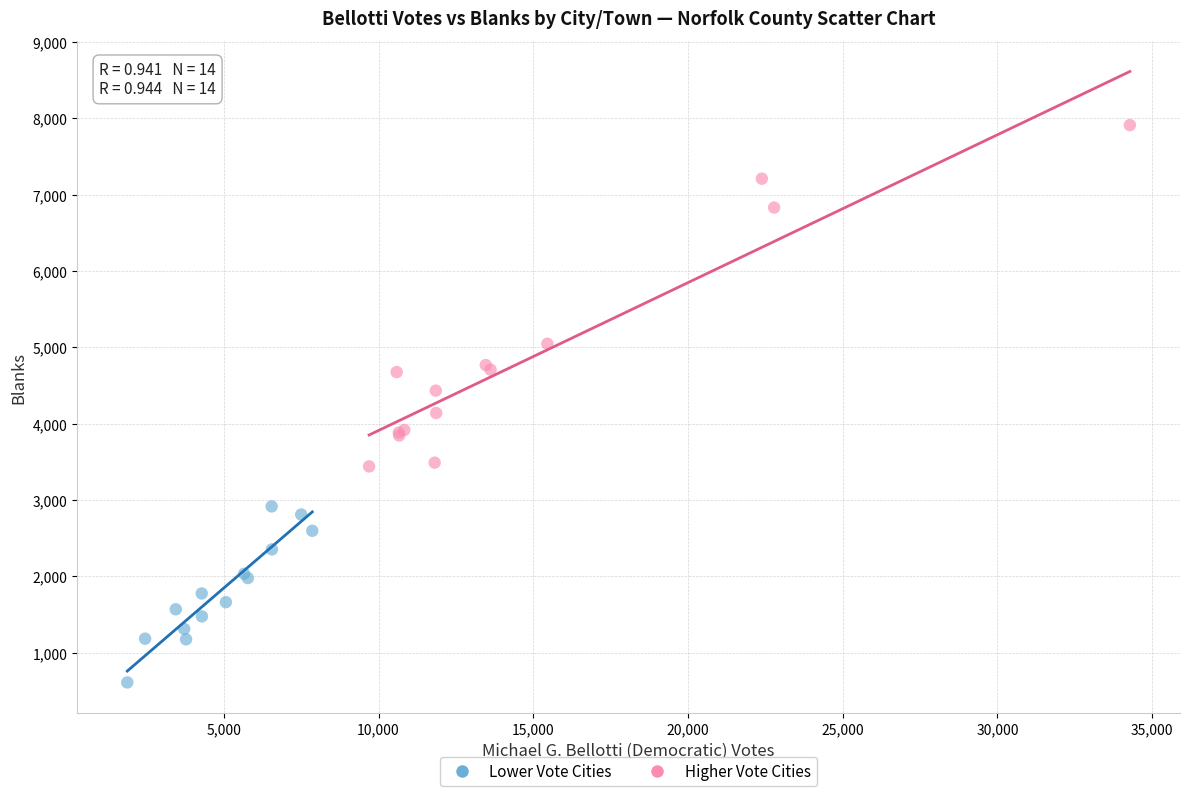

Which series has the largest Y range (max minus min)?

Higher Vote Cities